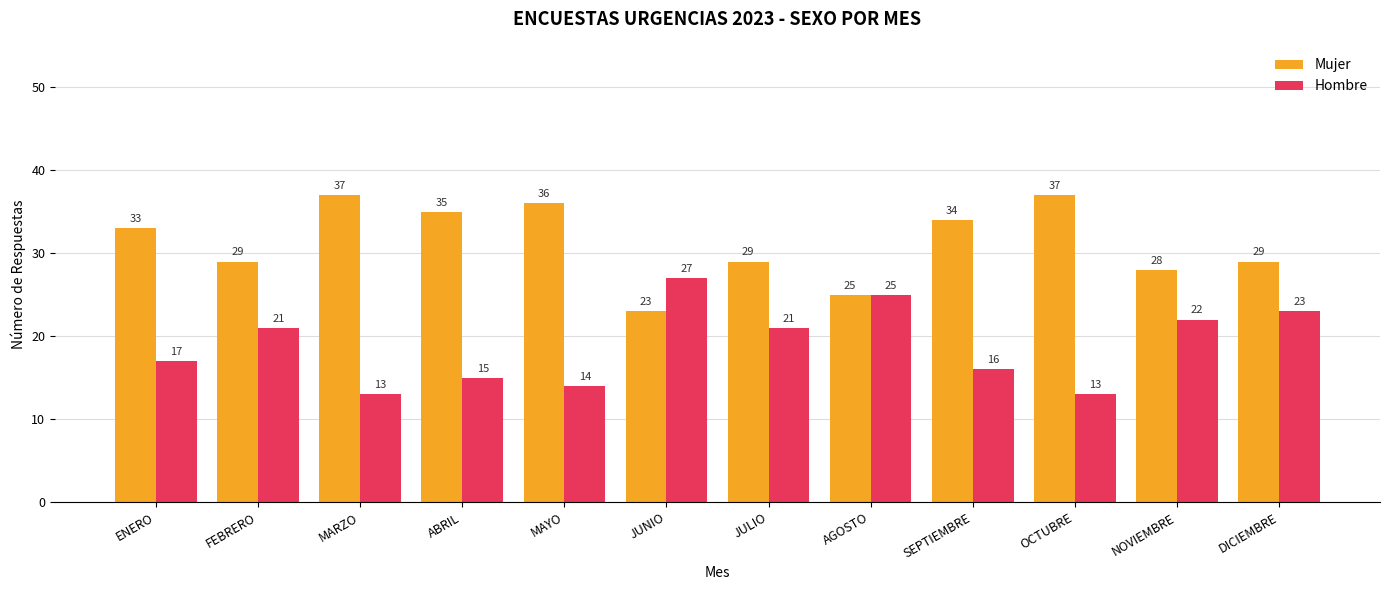

Which series has the largest total across all categories?

Mujer